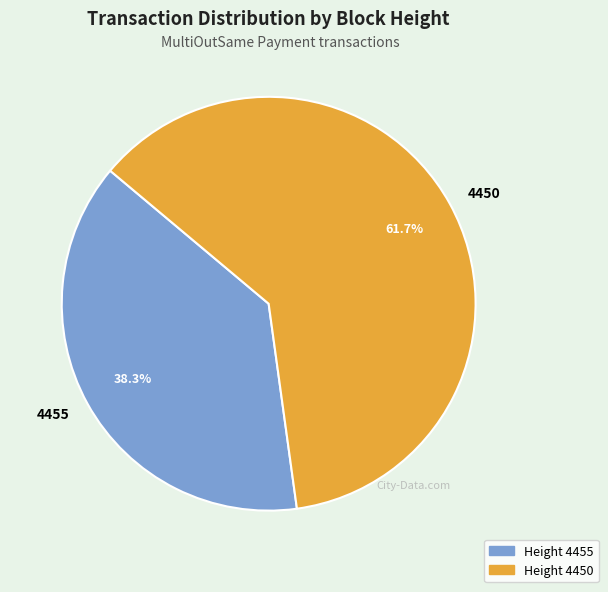

Between 4455 and 4450, which is larger?

4450